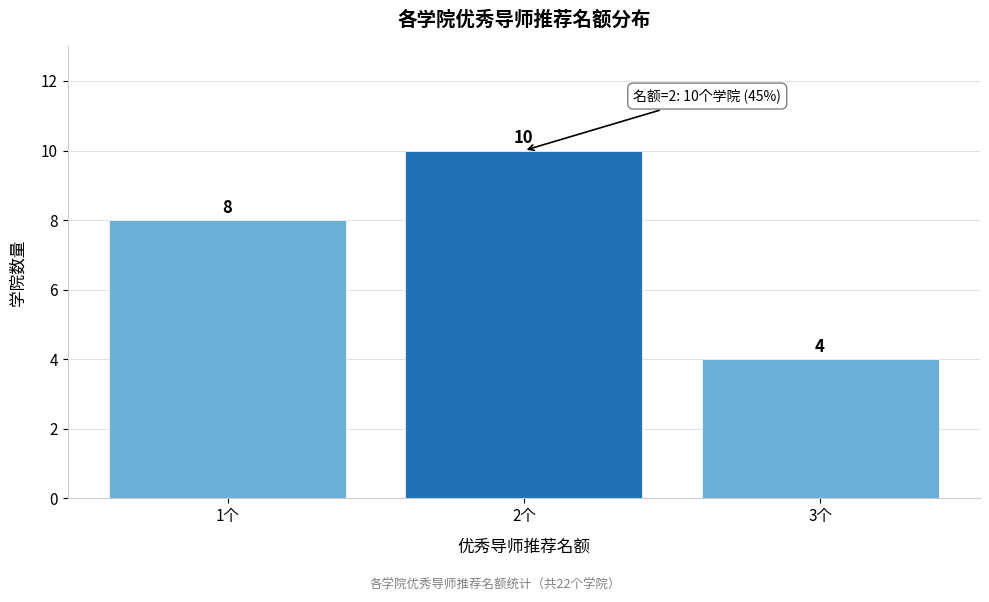

Reading left to right, extract all data points from this chart.

1个=8	2个=10	3个=4